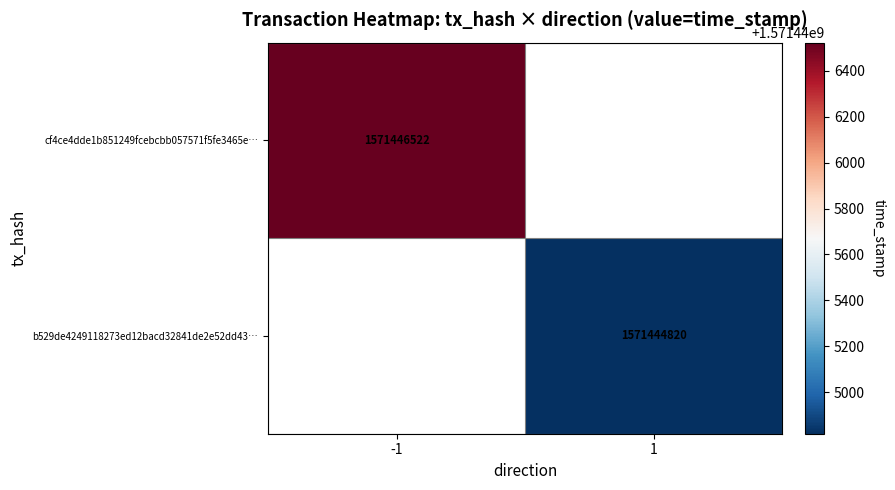

Count the number of categories in the chart.

2